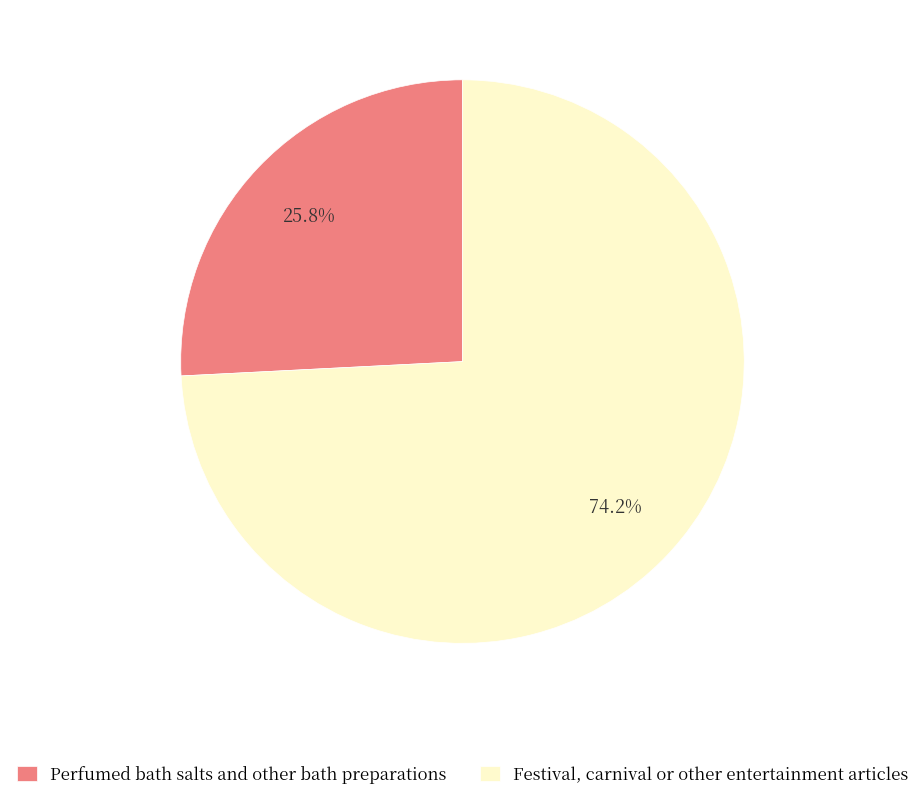

To the nearest percent, what portion does Festival, carnival or other entertainment articles represent?

74%